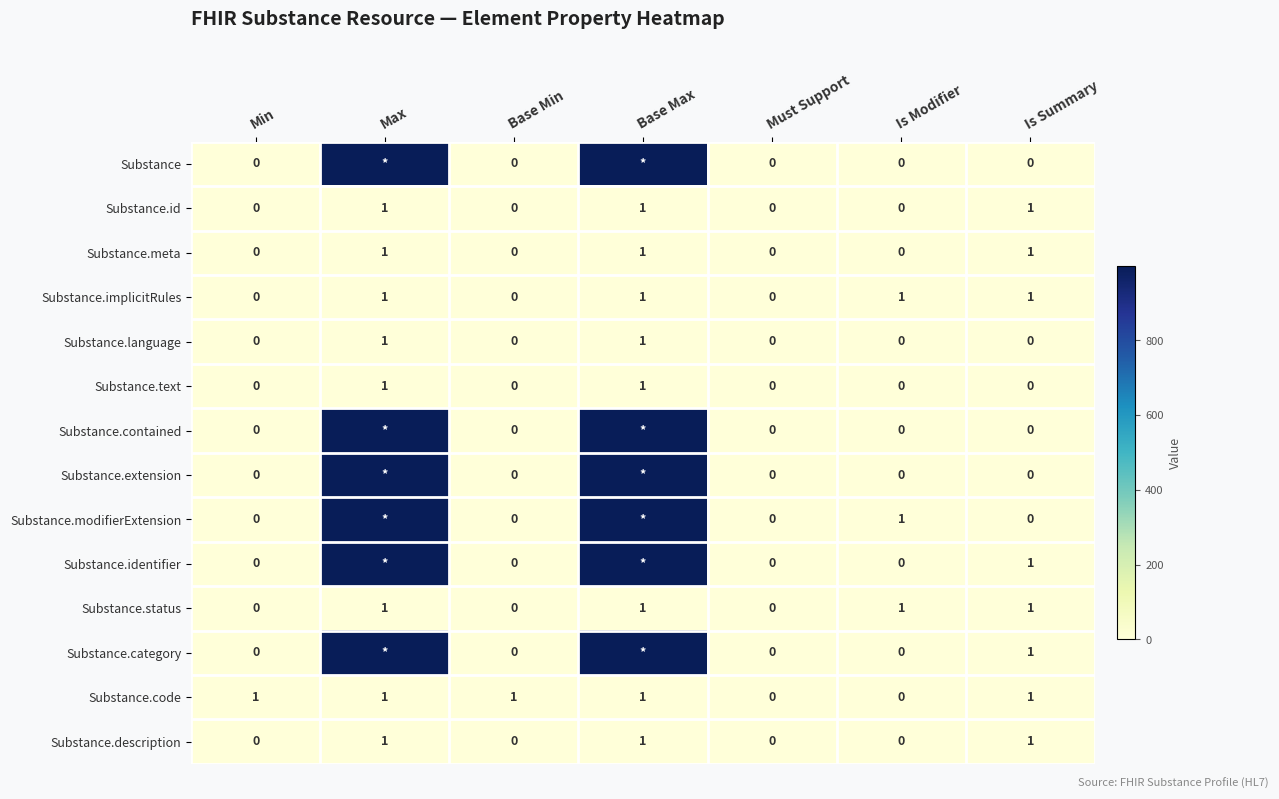

True or false: Substance.code has a value of 2 at Max.

False